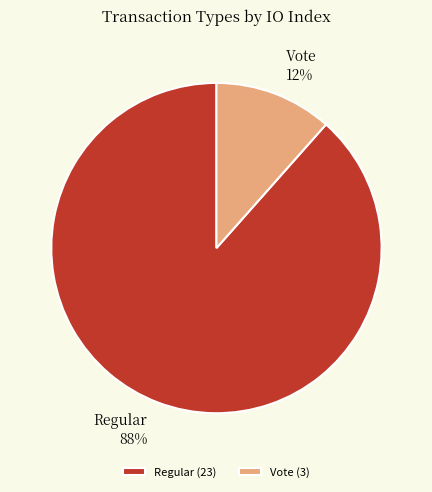

Is there any slice that represents more than half of the pie?

Yes